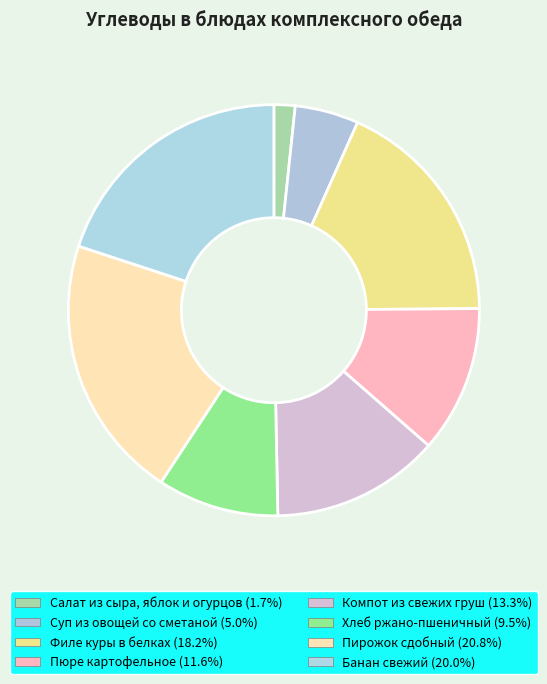

To the nearest percent, what percentage of the pie is Хлеб ржано-пшеничный?

10%